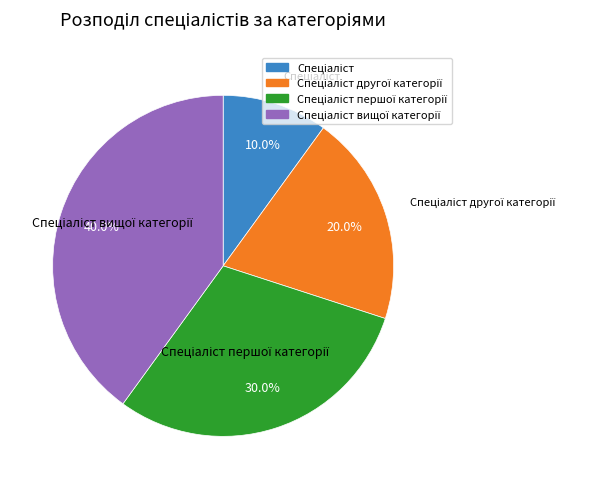

How many slices are in this pie chart?

4